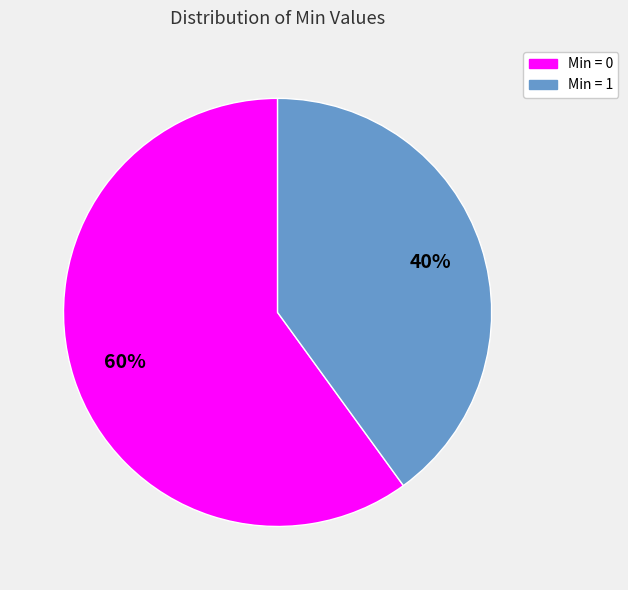

To the nearest percent, what is the difference between the largest and smallest slice percentages?

20%